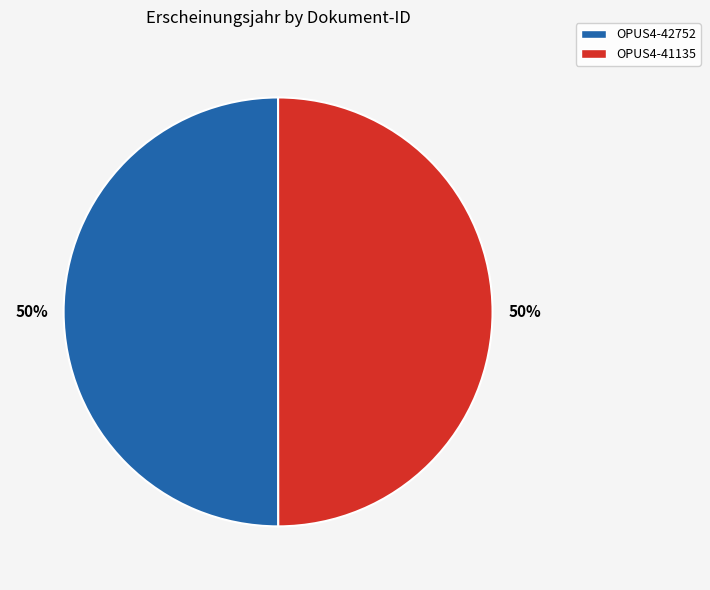

Is it true that OPUS4-42752 is 63% of the pie?

False